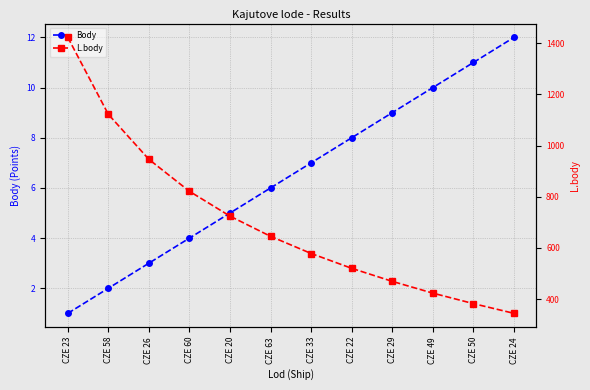

Does the chart have visible grid lines?

Yes